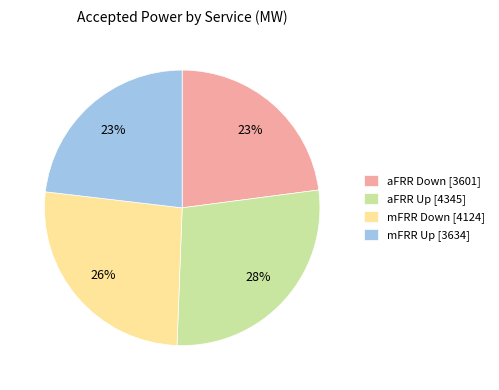

Is the sum of mFRR Down [4124] and aFRR Down [3601] greater than half?

No